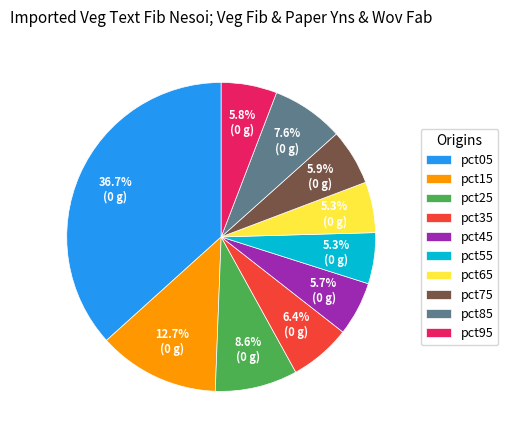

Is it true that pct95 is 1% of the pie?

False